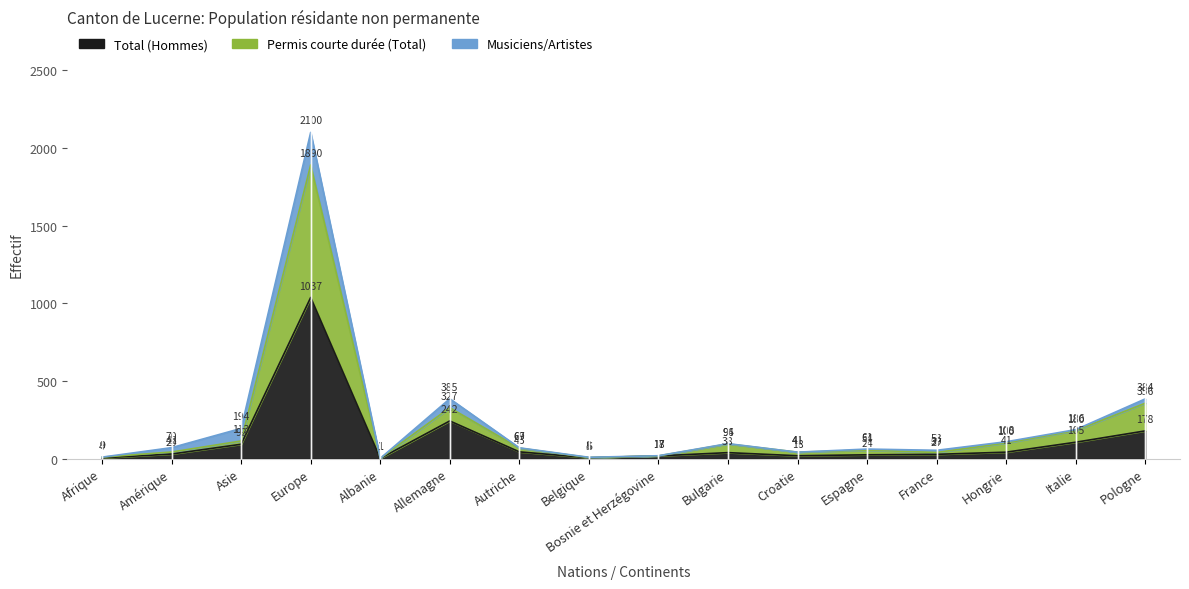

Count the number of categories in the chart.

16